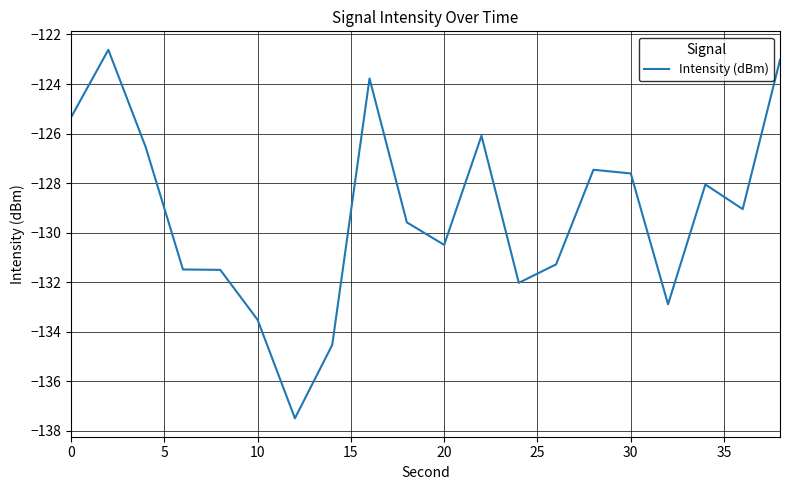

What is the sum of all values?

-2584.3